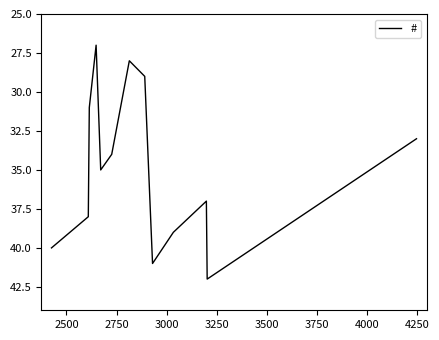

What is the greatest value displayed?

42